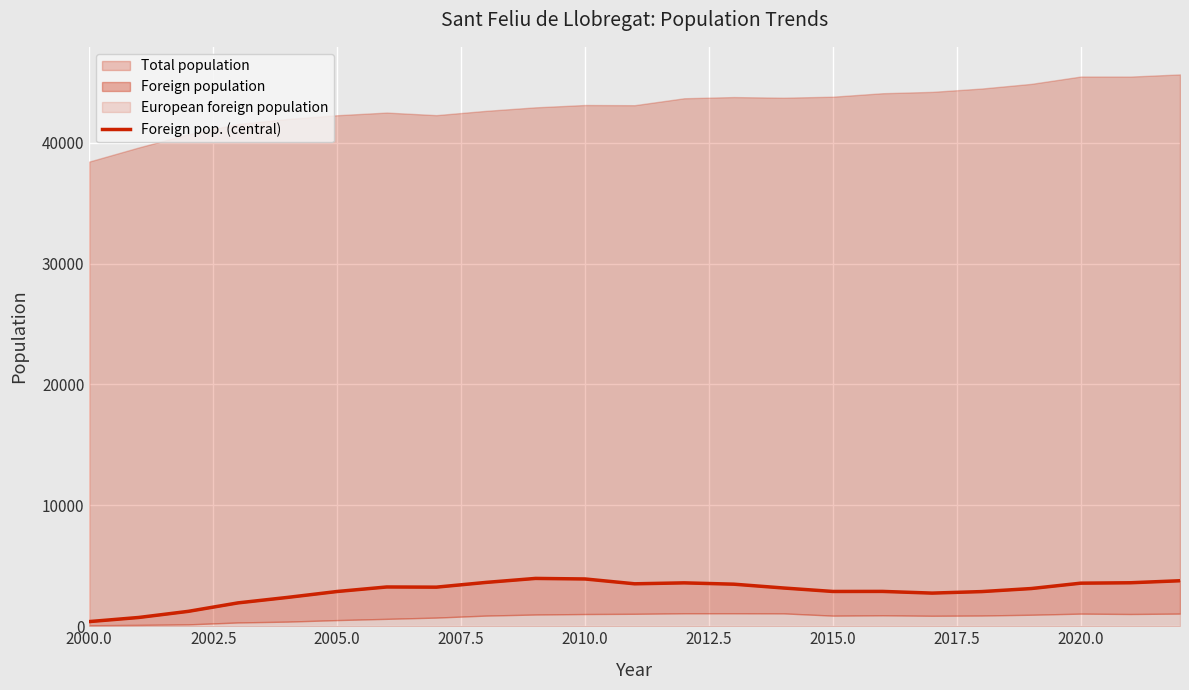

How many data points are above 3165?

11